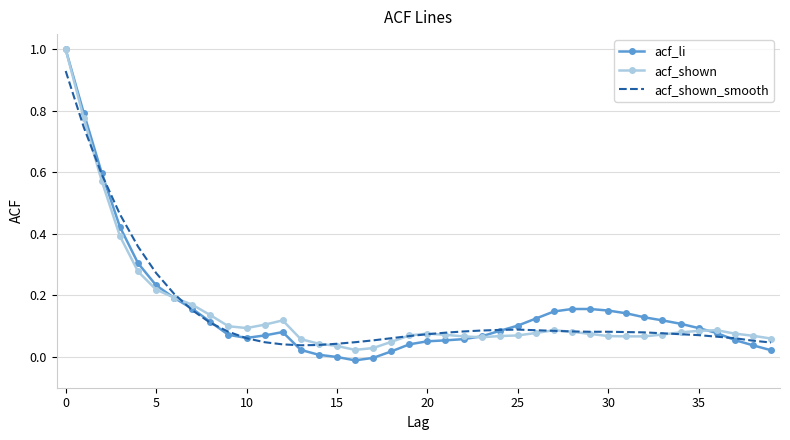

Which series has the widest spread of values?

acf_li